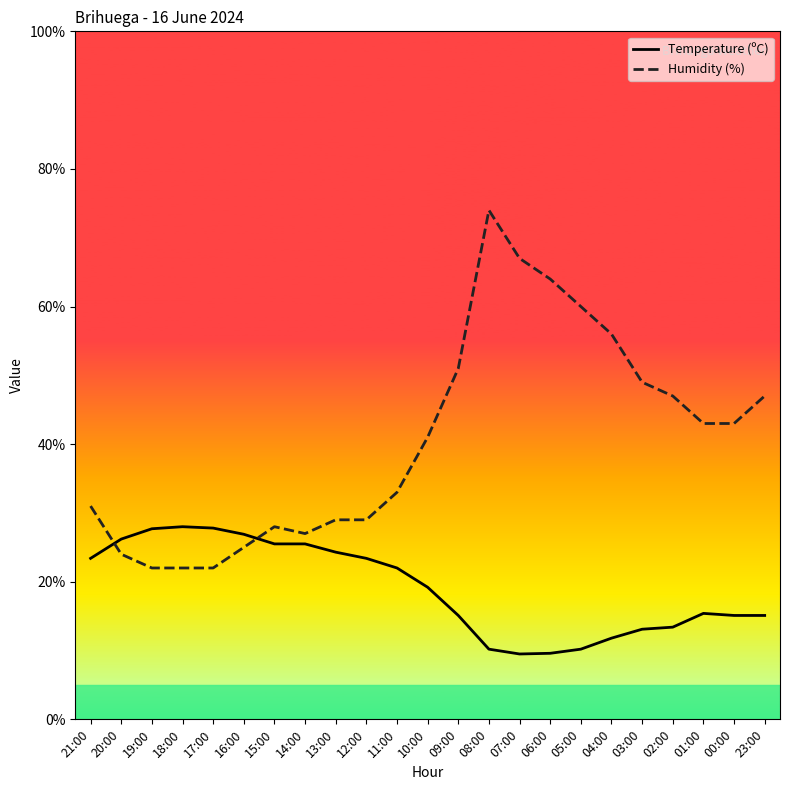

Is it true that Temperature (ºC) equals 3.7 at 04:00?

False